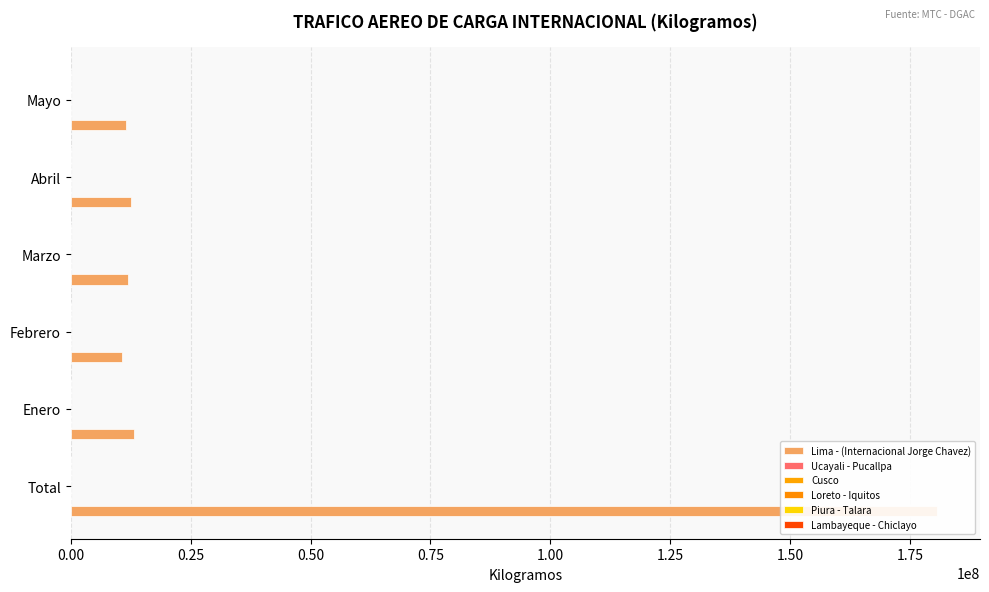

What are all the series names shown in the legend?

Lima - (Internacional Jorge Chavez), Ucayali - Pucallpa, Cusco, Loreto - Iquitos, Piura - Talara, Lambayeque - Chiclayo